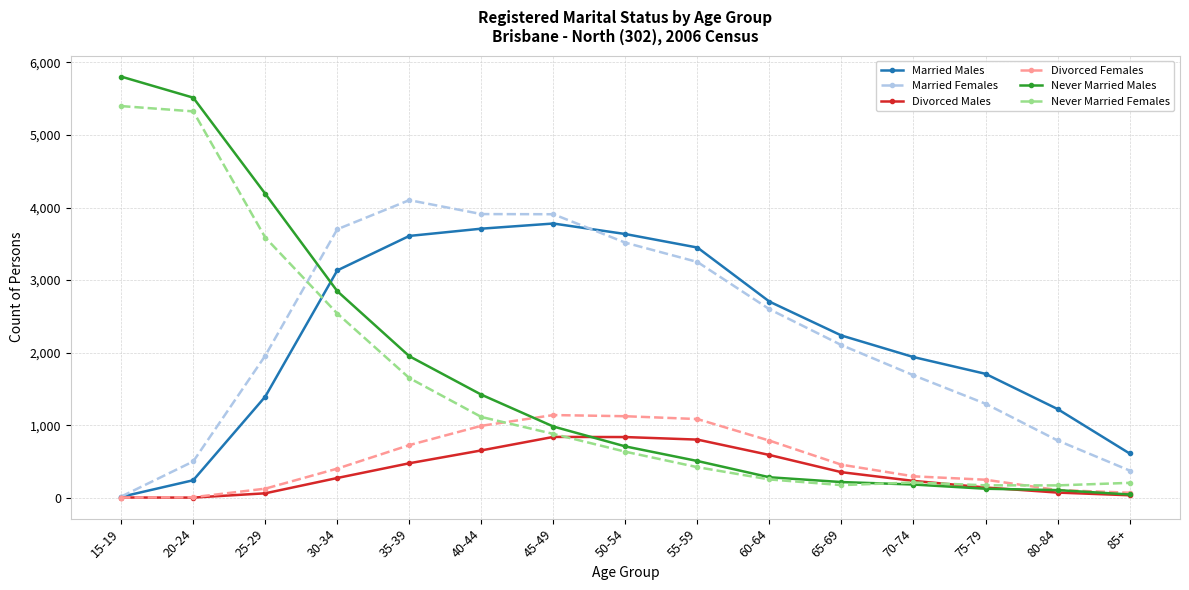

What is the sum of the Never Married Males values at 30-34 and 60-64?

3132